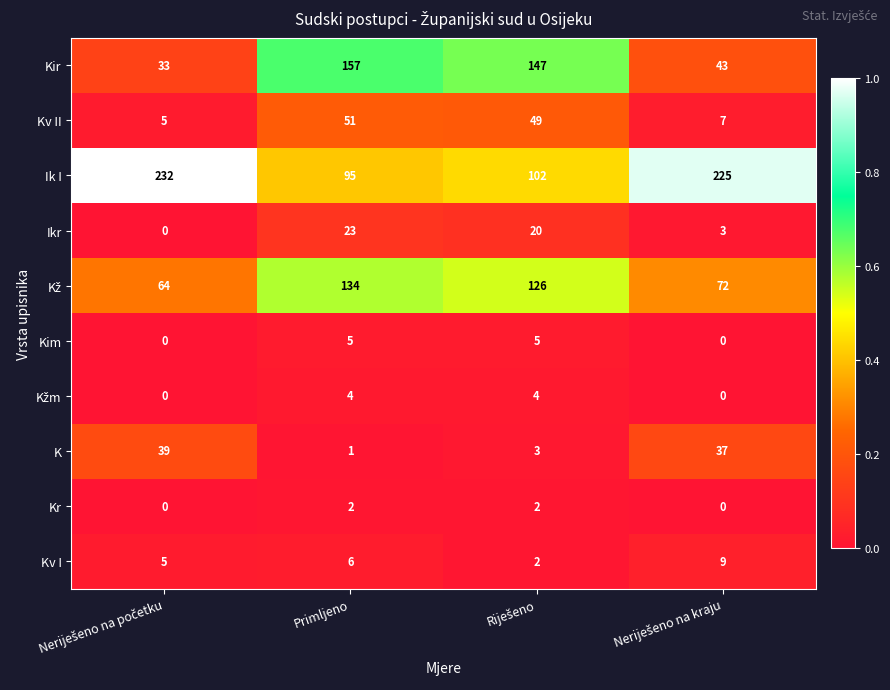

What is the average value of the K series?

20